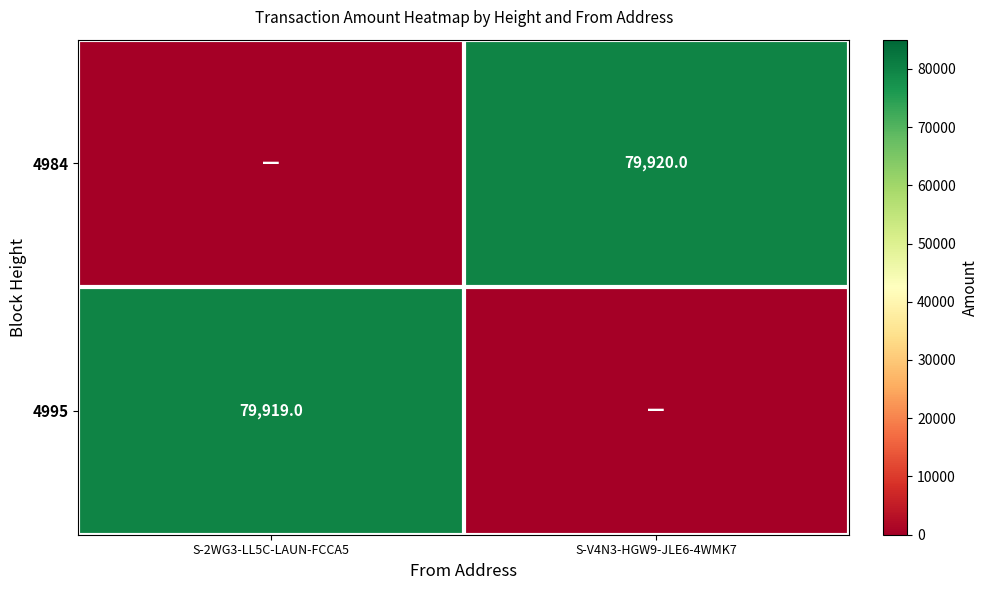

True or false: 4984 has a value of 107739 at S-V4N3-HGW9-JLE6-4WMK7.

False